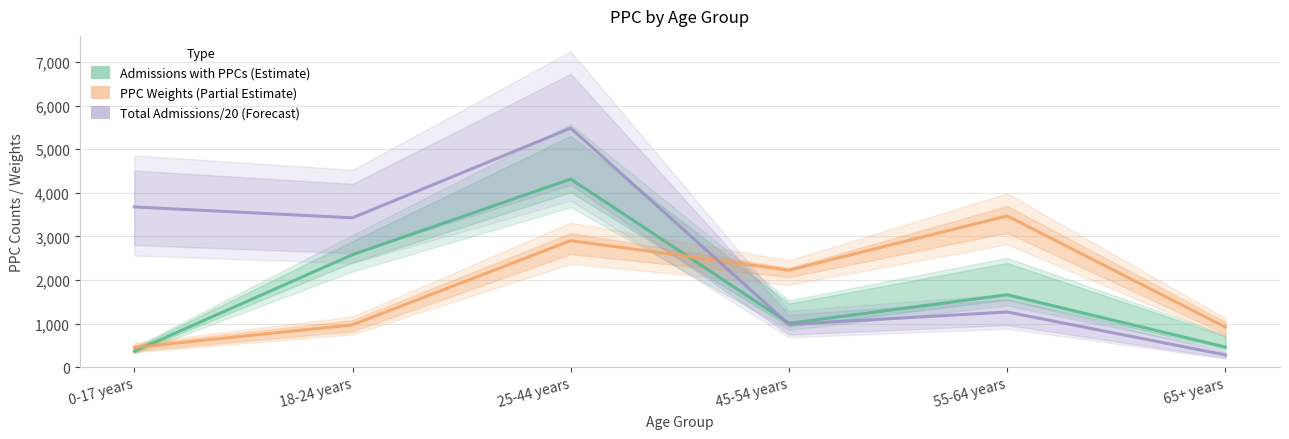

Between 25-44 years and 18-24 years, which is larger?

25-44 years